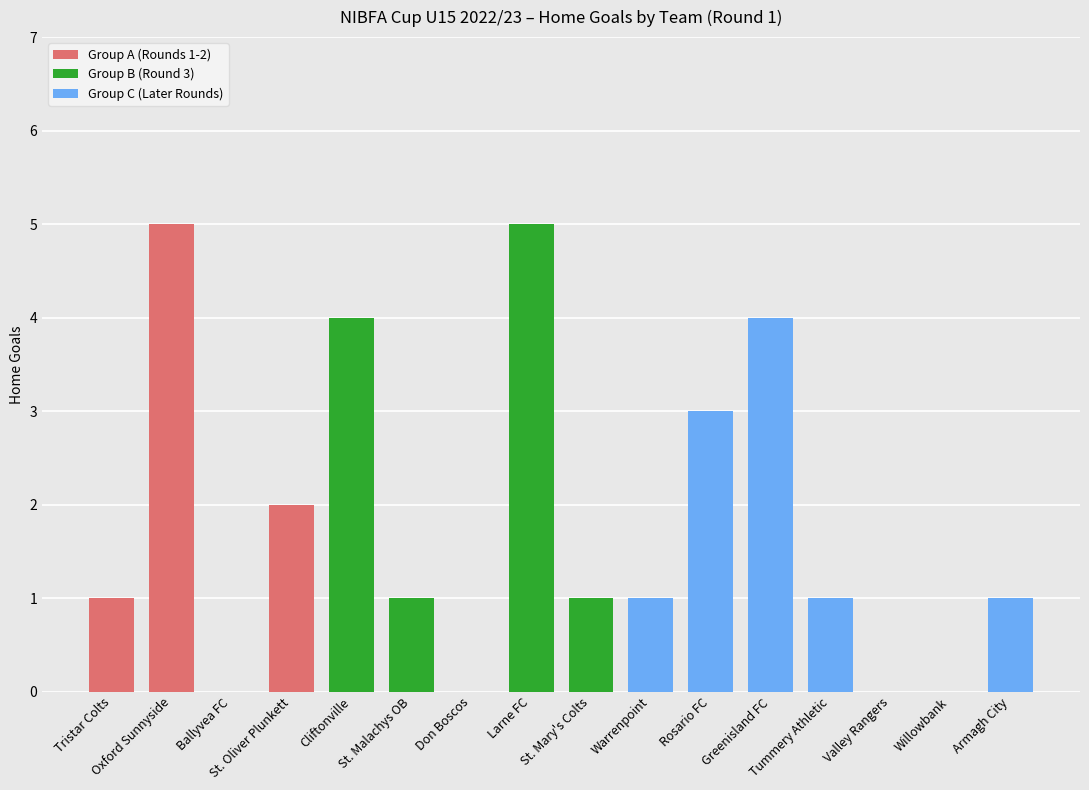

What is the greatest value displayed?

5